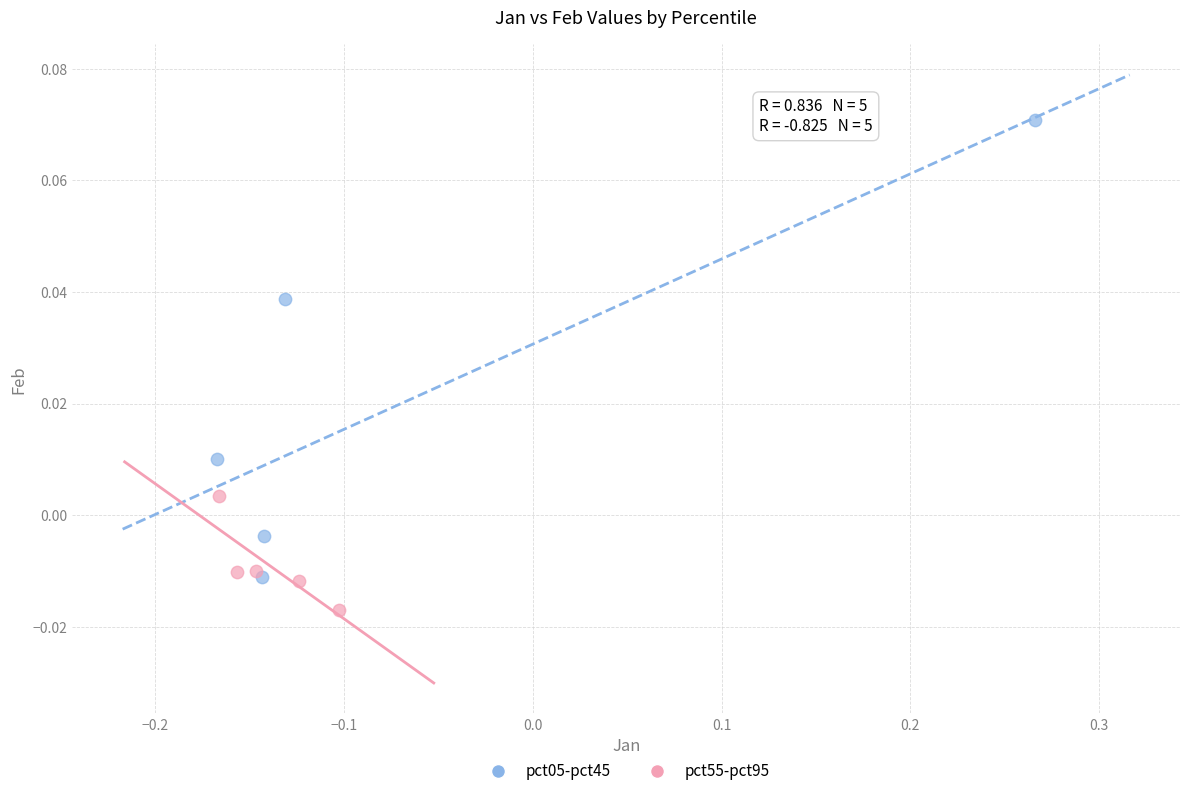

Which series contains the lowest Y value?

pct55-pct95